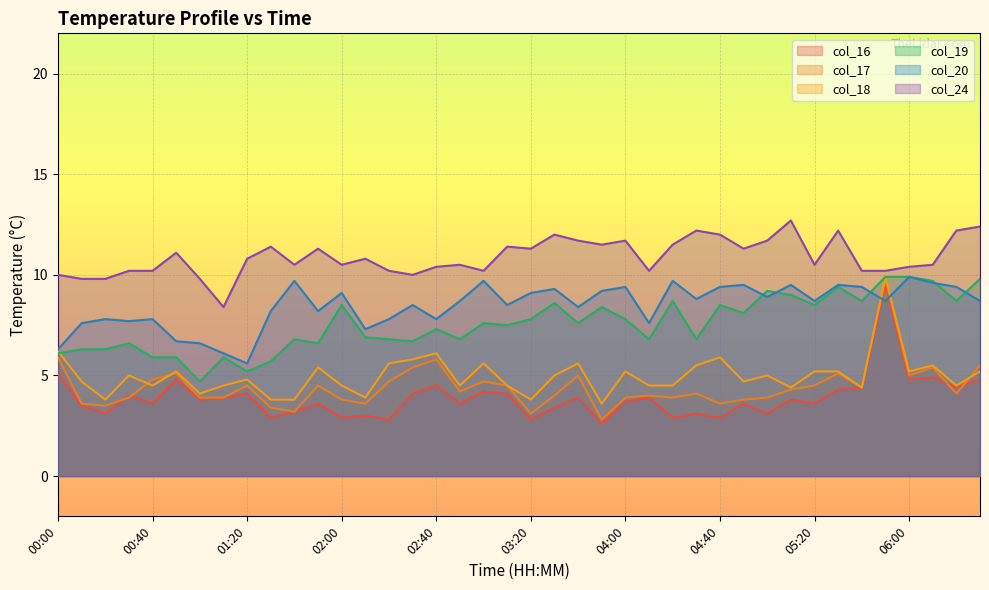

Which series changed the most between 01:30 and 05:20?

col_19